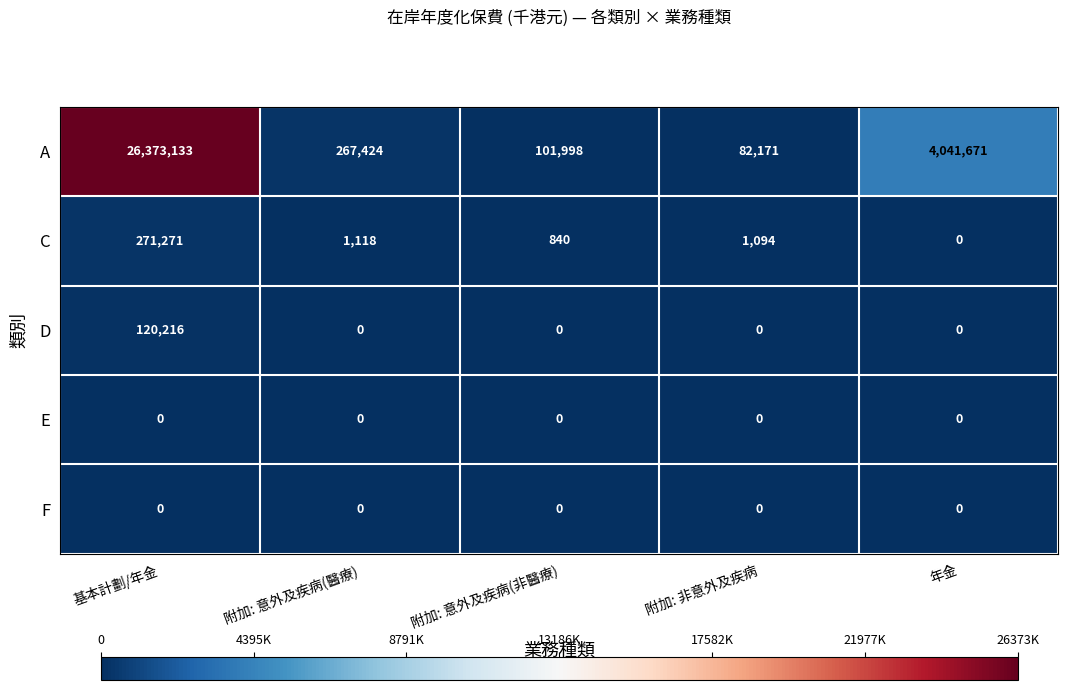

What is the total value across all series at 附加: 意外及疾病(醫療)?

268542